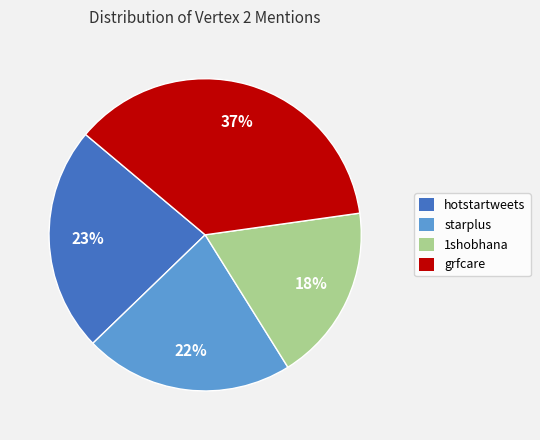

To the nearest percent, what portion does starplus represent?

22%